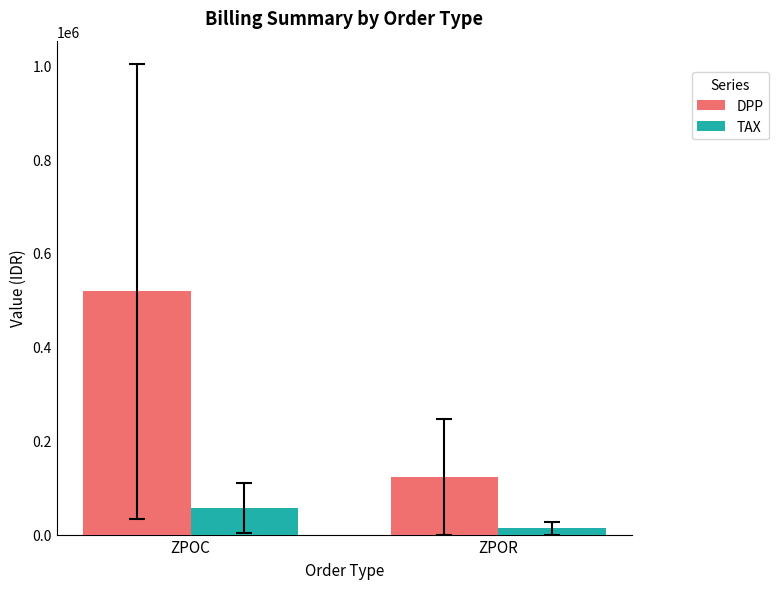

At which label does TAX reach its minimum?

ZPOR